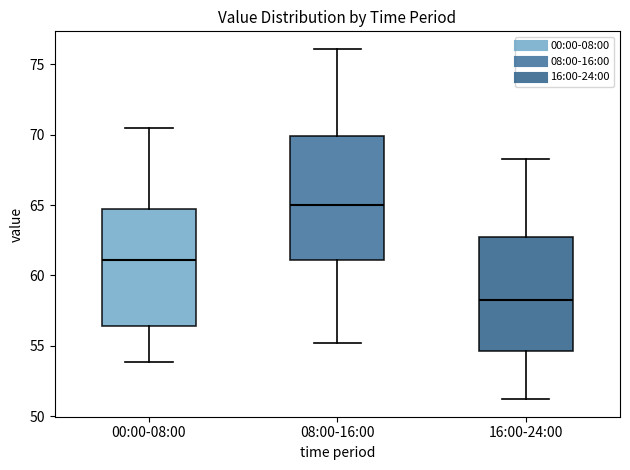

Reading left to right, transcribe this box plot: for each box, give where its median line is, the range the box spans, and where its two whiskers end, as read against the y-axis. The values are not printed on the chart, so give them approximately, as read against the axis.

00:00-08:00: median 61.0, box 56.5 to 64.5, whiskers 54.0 to 70.5
08:00-16:00: median 65.0, box 61.0 to 70.0, whiskers 55.0 to 76.0
16:00-24:00: median 58.5, box 54.5 to 62.5, whiskers 51.0 to 68.5